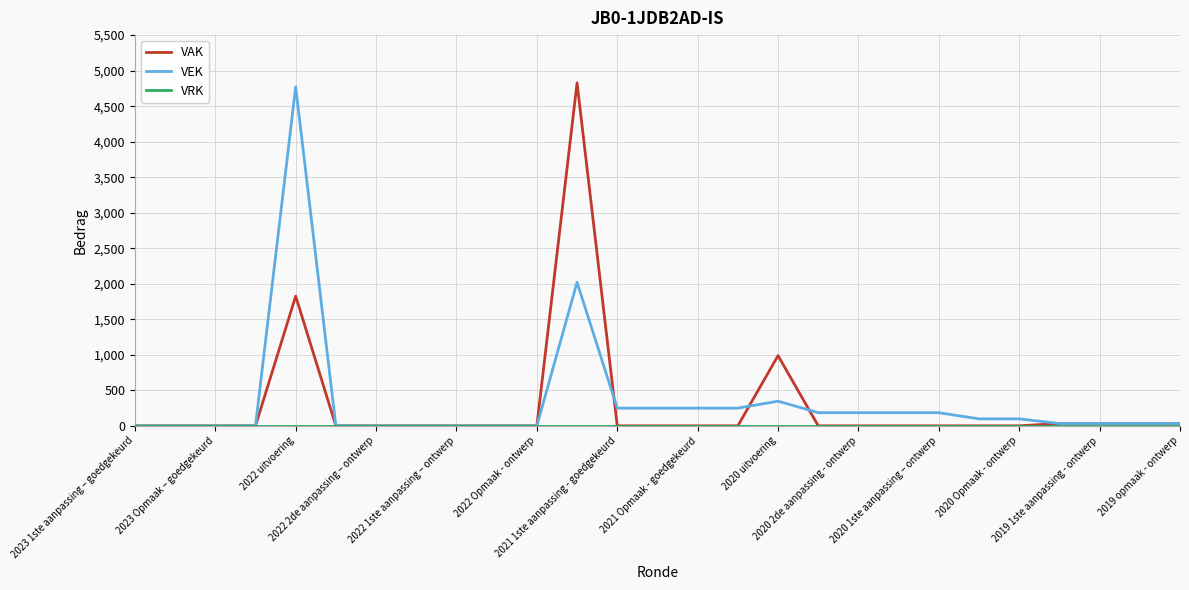

What is the maximum value shown in the chart?

4828